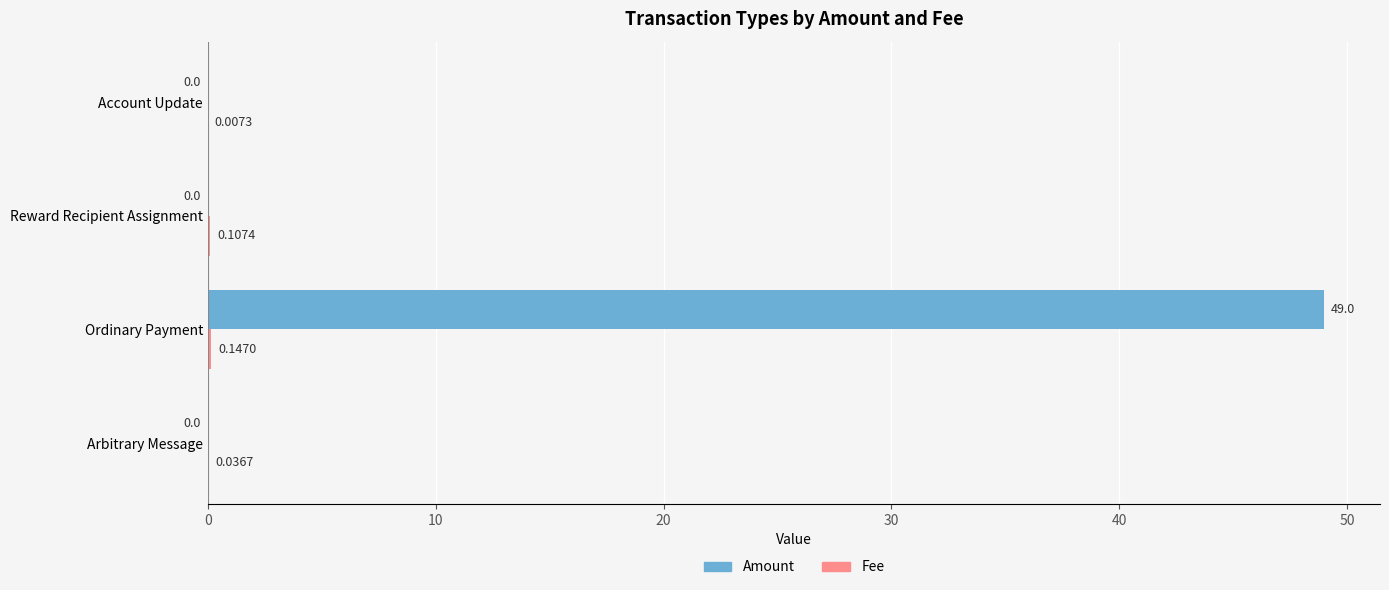

Which series has the largest total across all categories?

Amount